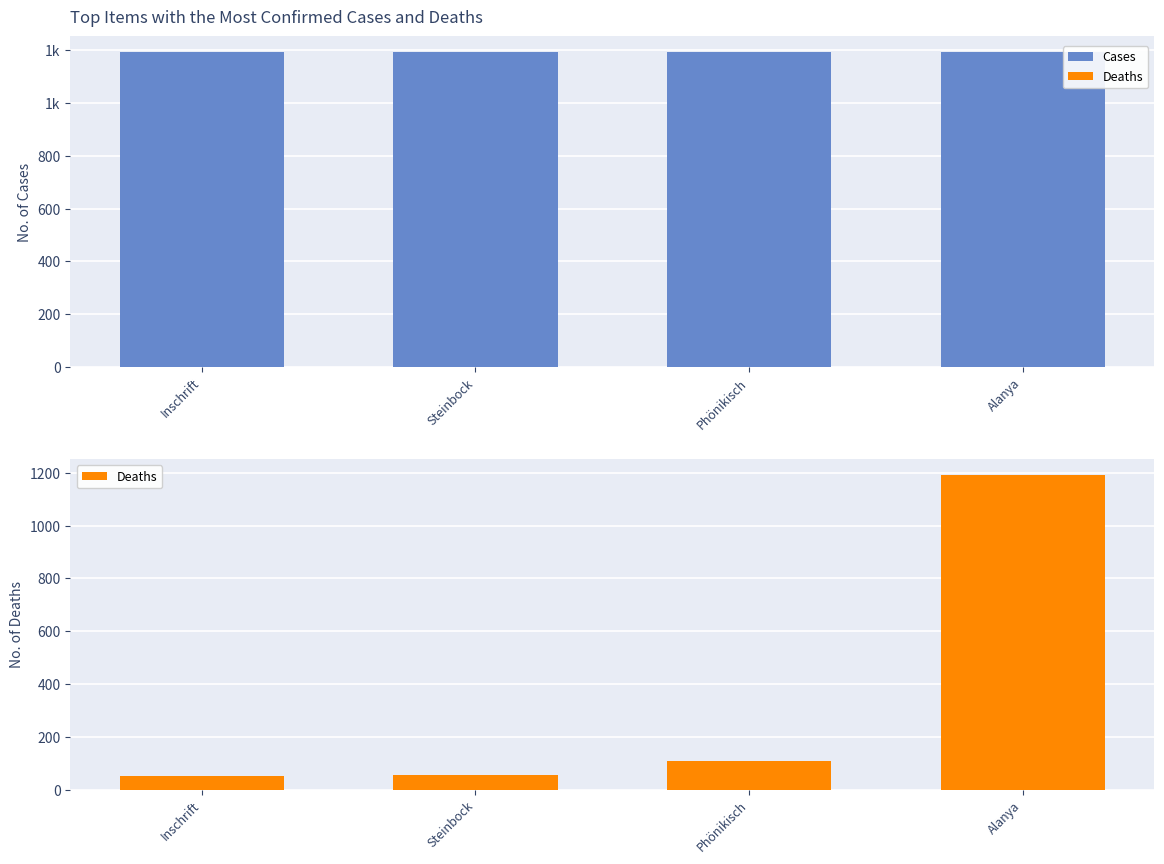

Read the Cases value at Phönikisch.

1192